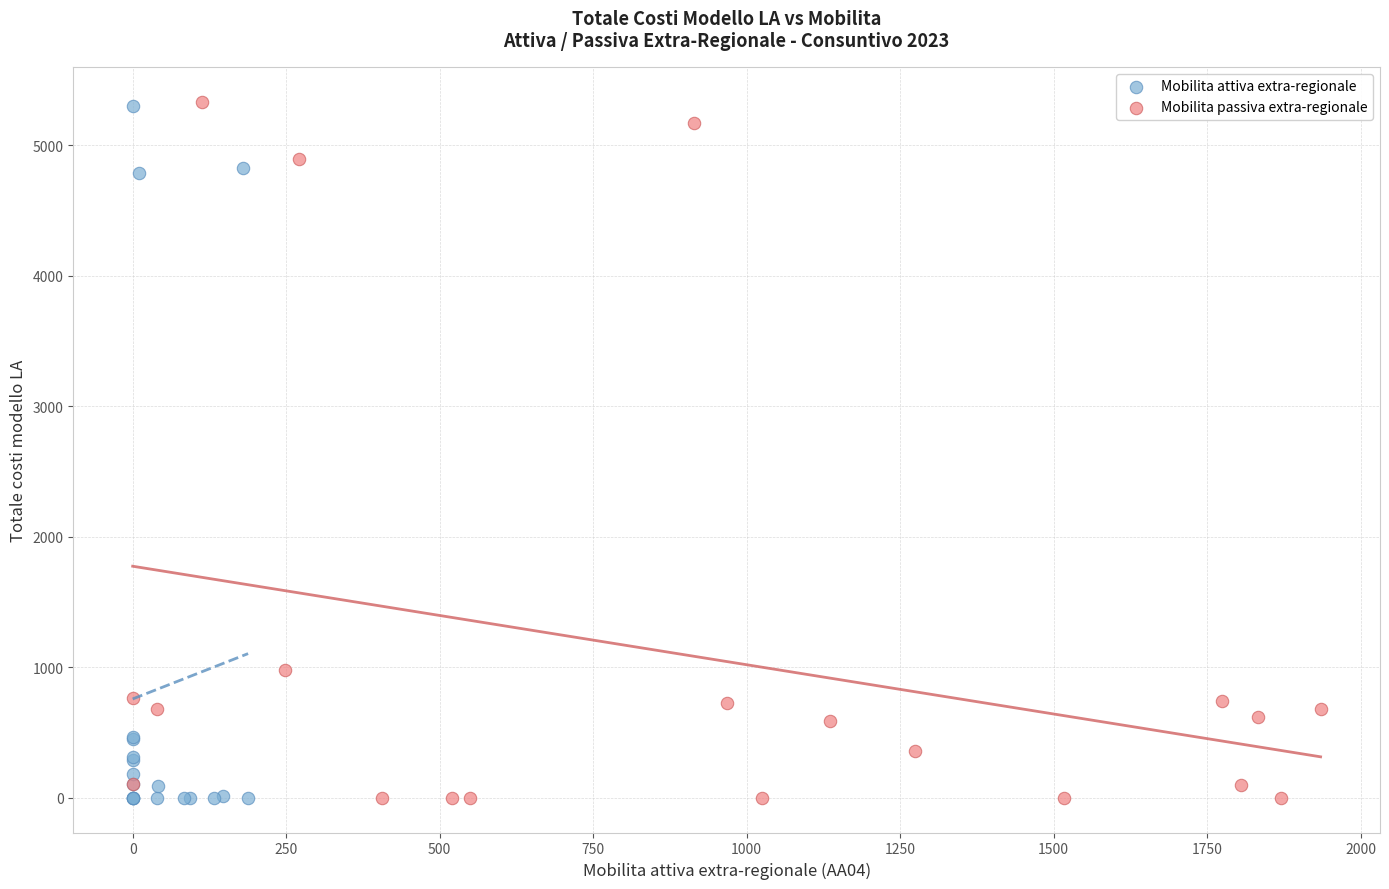

Which series has the largest Y range (max minus min)?

Mobilita passiva extra-regionale